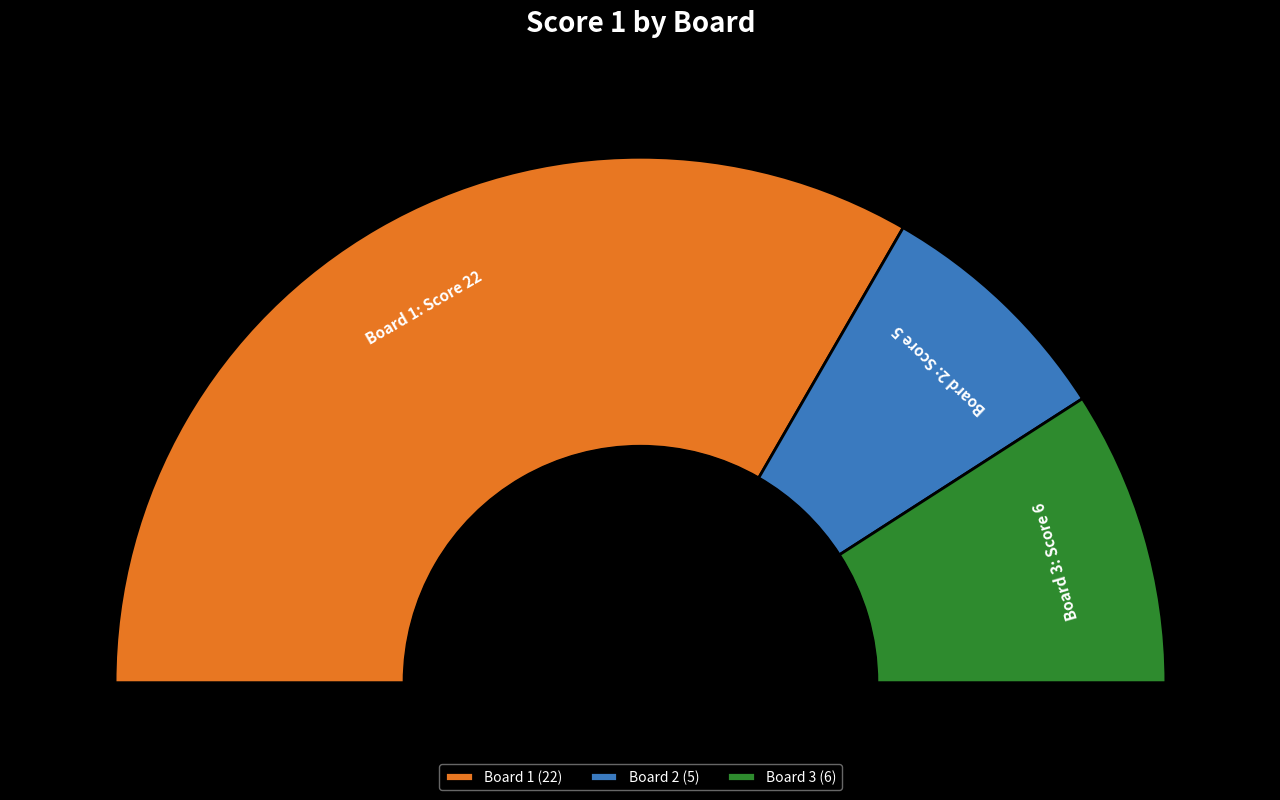

Is it true that 1 is 74% of the pie?

False